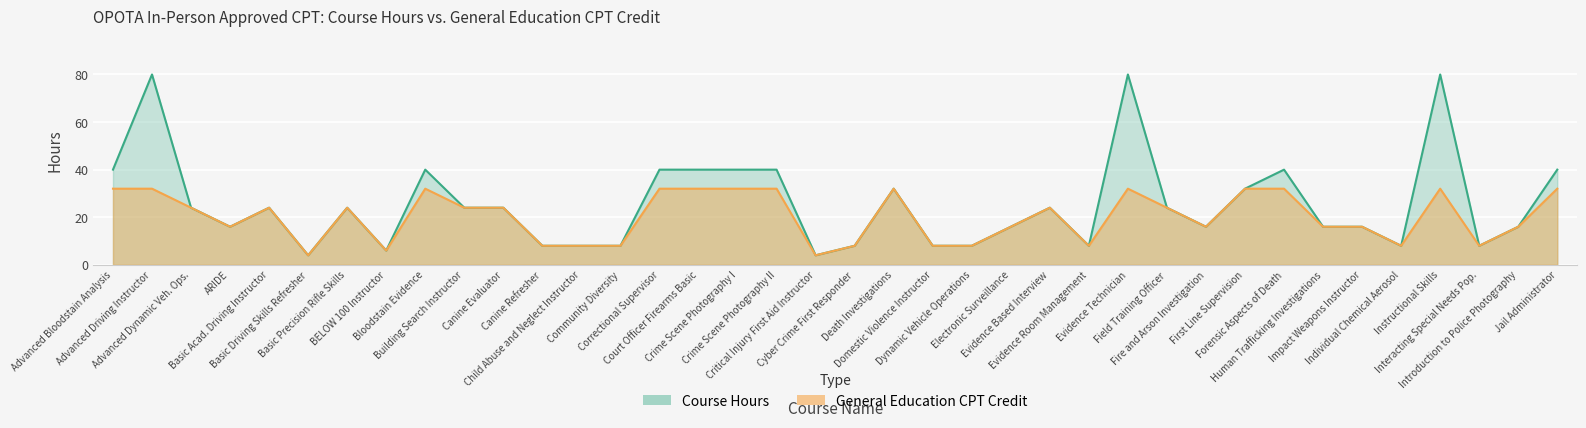

What is the value of the Course Hours point at the 23rd from the left?

8